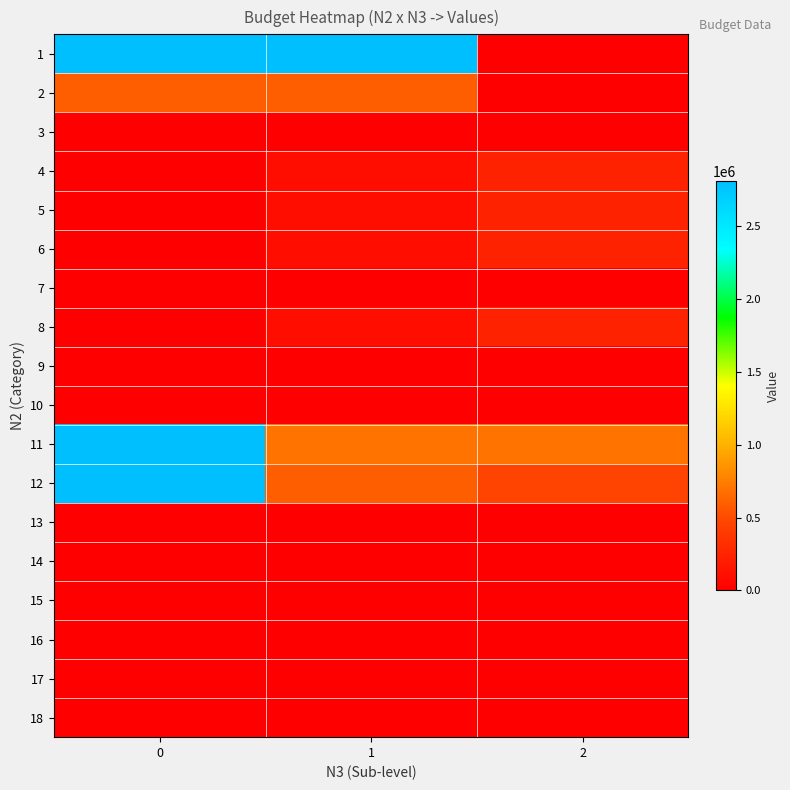

At 2, list the series in order from largest to smallest.

11, 12, 4, 5, 6, 8, 1, 2, 3, 7, 9, 10, 13, 14, 15, 16, 17, 18